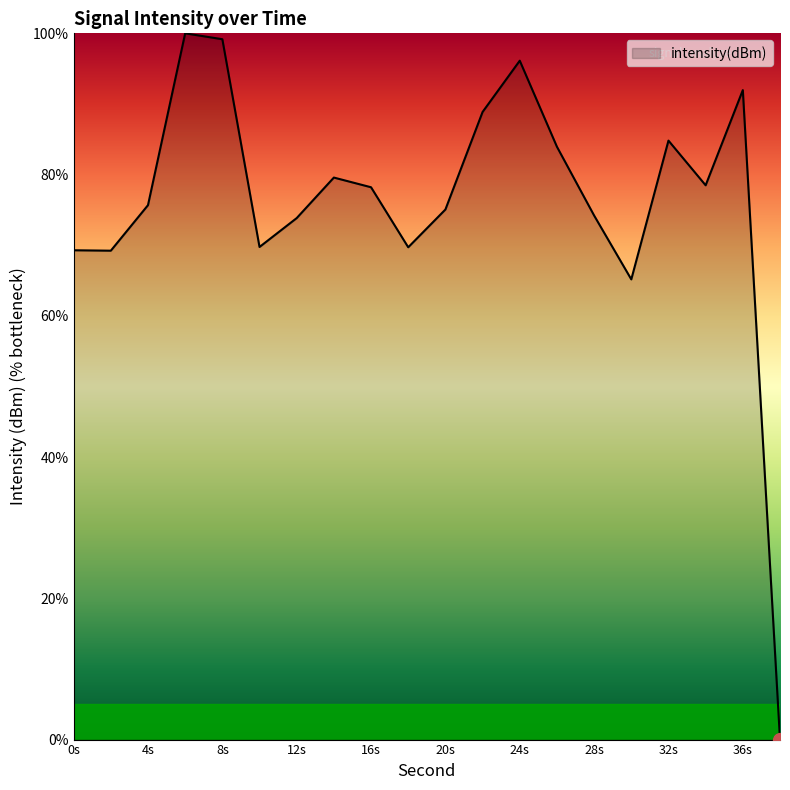

What is the greatest value displayed?

100.0